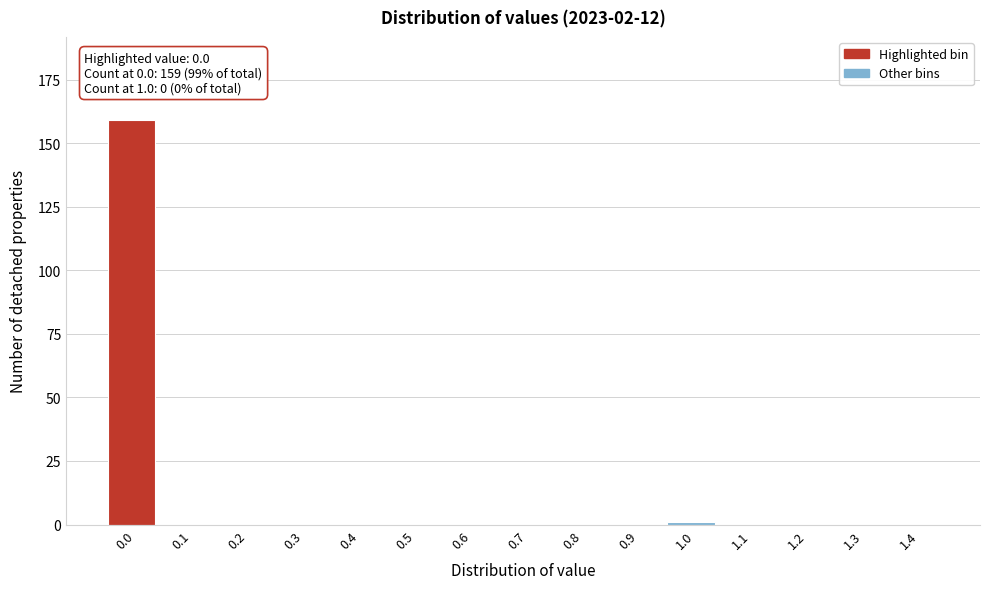

Reading left to right, transcribe all the data shown in this chart.

0.0=159	0.1=0	0.2=0	0.3=0	0.4=0	0.5=0	0.6=0	0.7=0	0.8=0	0.9=0	1.0=1	1.1=0	1.2=0	1.3=0	1.4=0